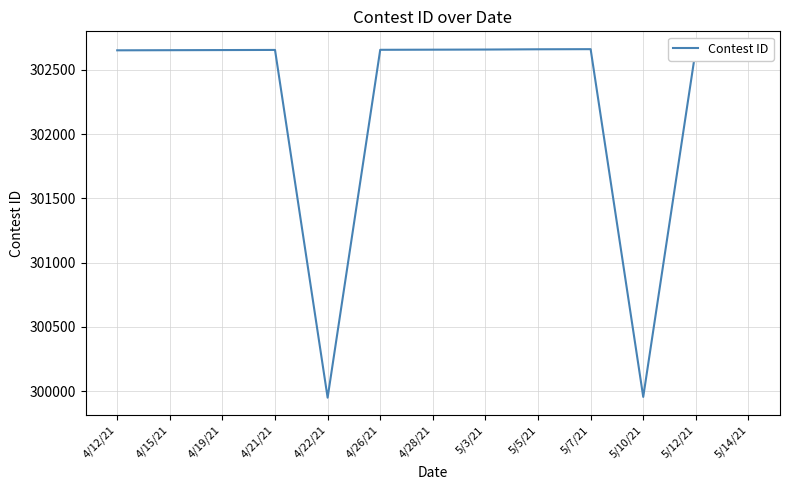

Reading right to left, extract all data points from this chart.

302663	302662	299955	302660	302659	302657	302656	302655	299949	302654	302653	302652	302651